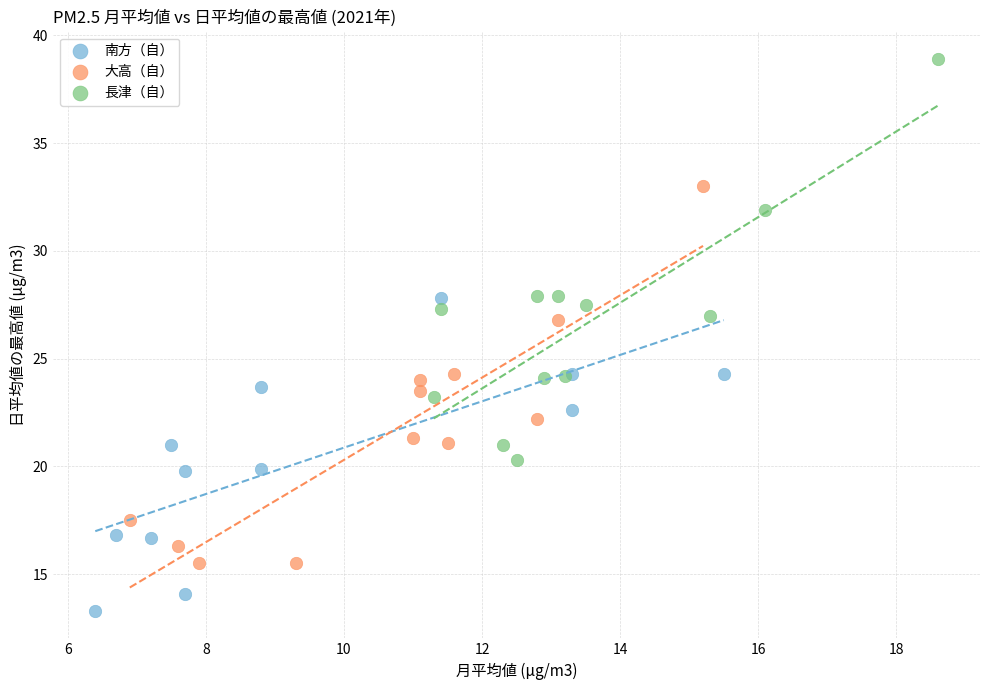

Which series has the largest Y range (max minus min)?

長津（自）